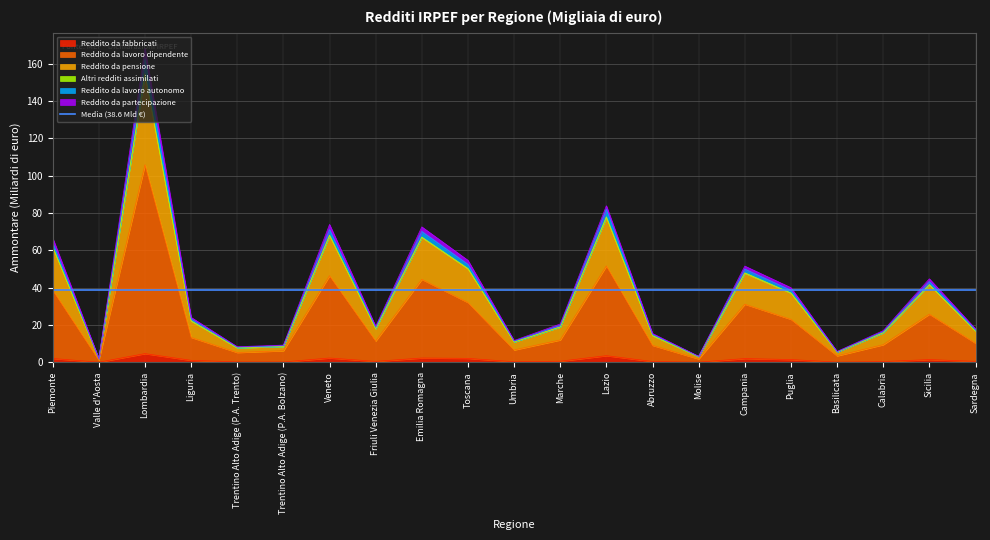

True or false: Reddito da fabbricati (Ammontare) has a value of 2.3 at Veneto.

True